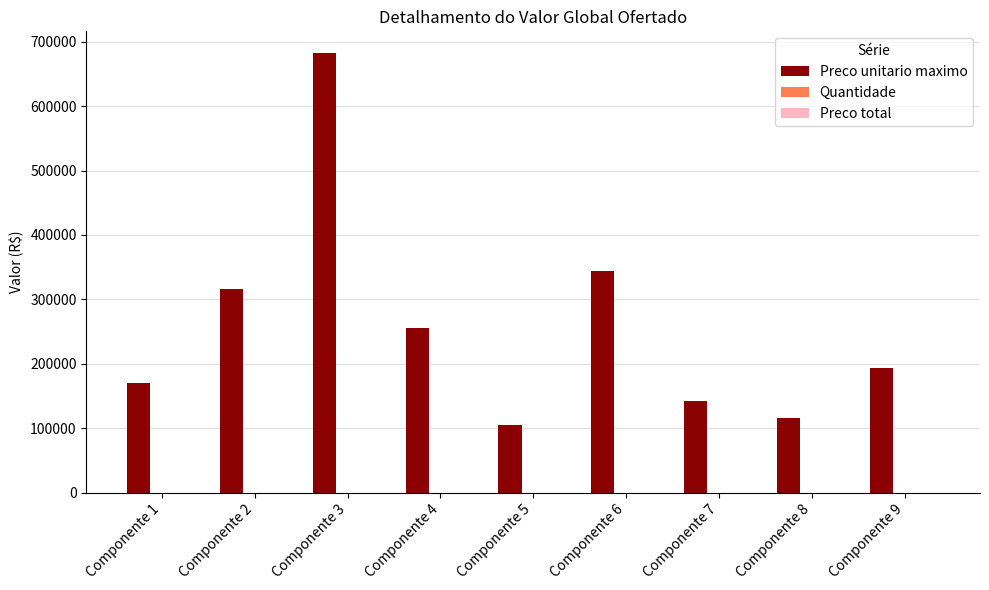

At which category does the chart reach its peak across all series?

Componente 3